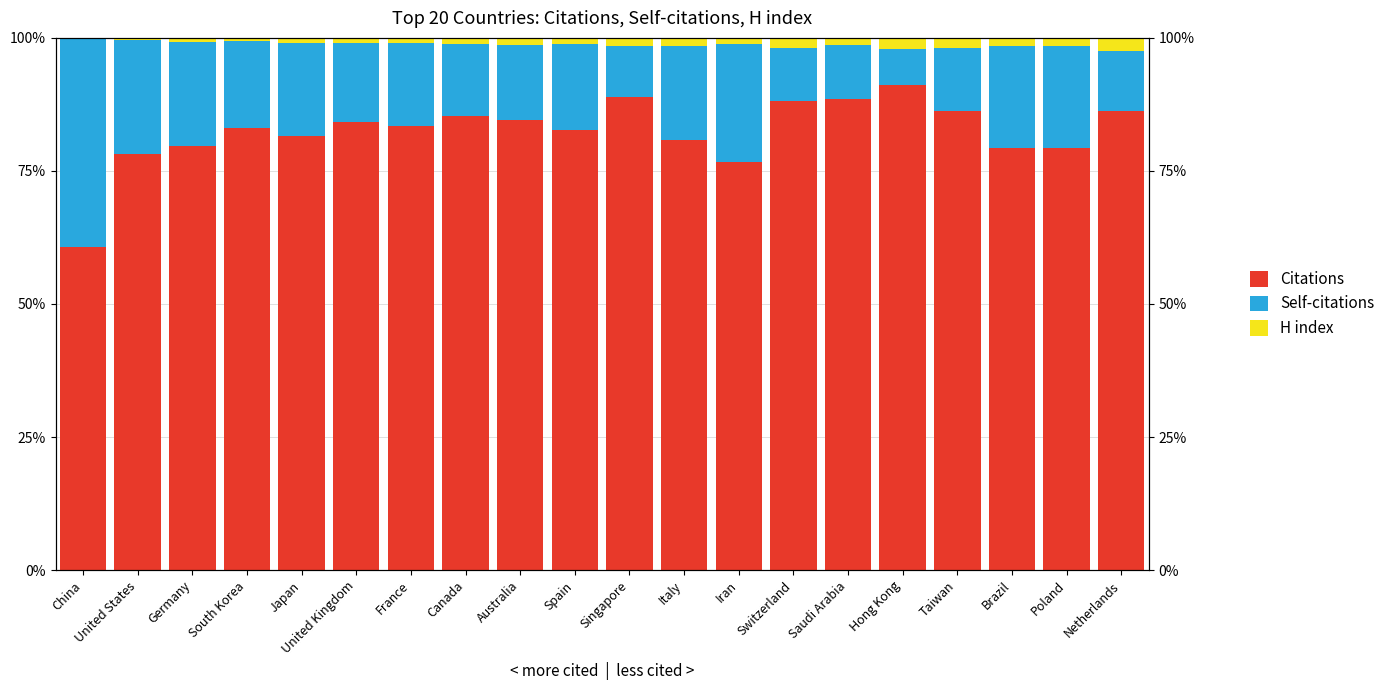

What is the sum of the H index values at China and France?

1.2